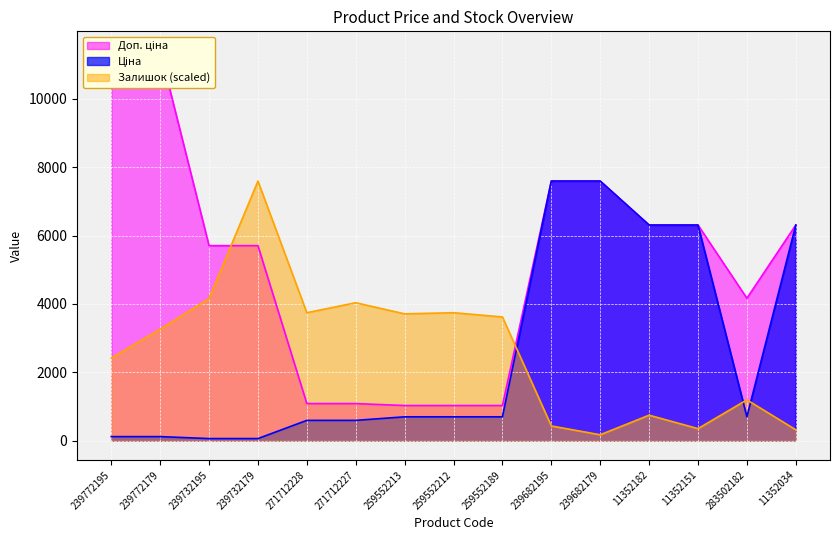

What is the difference between the second highest and second lowest values in the Доп. ціна series?

10385.4